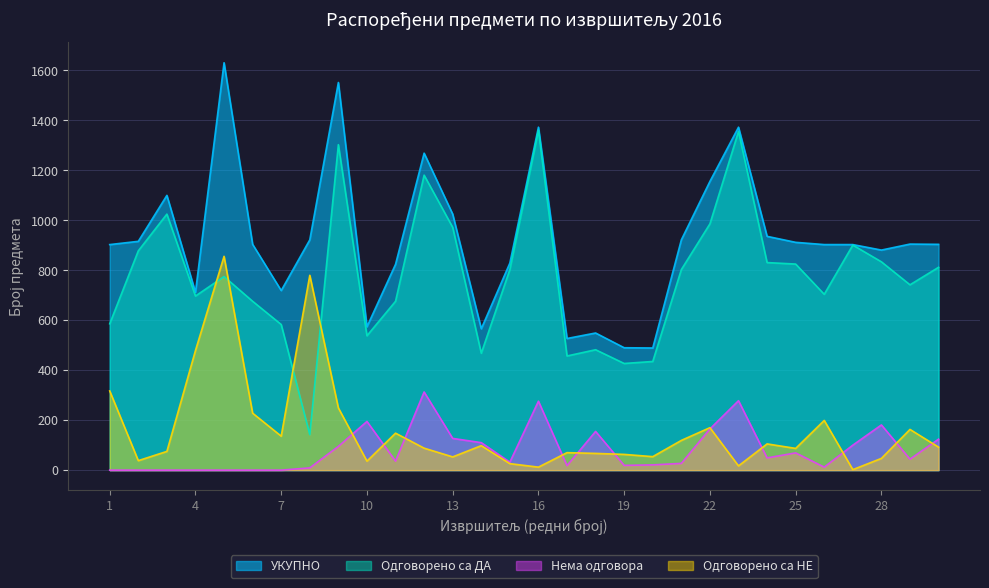

Is it true that Нема одговора equals 0 at 2?

True